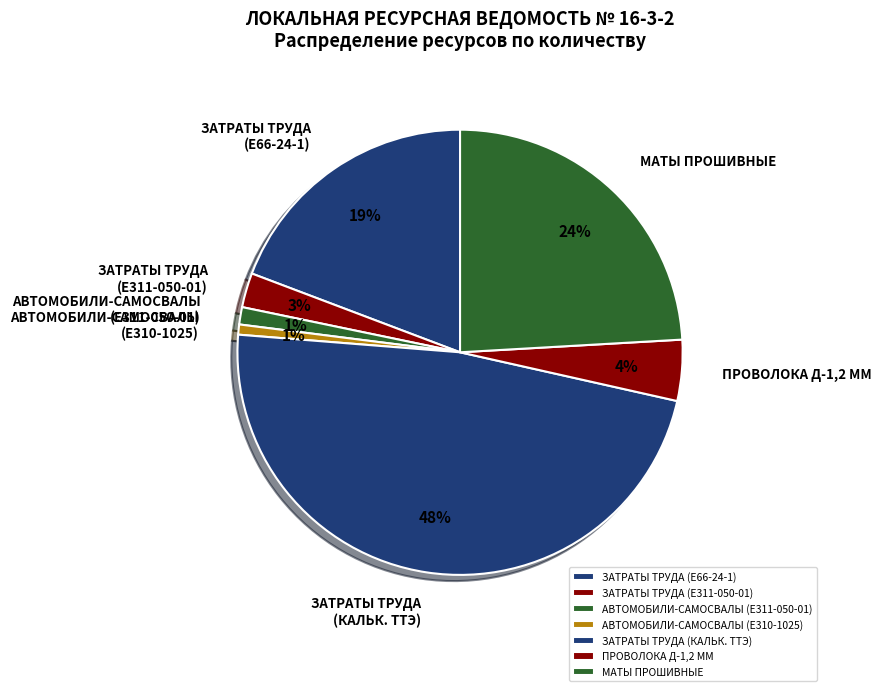

Which category has the biggest portion of the pie?

ЗАТРАТЫ ТРУДА (КАЛЬК. ТТЭ)